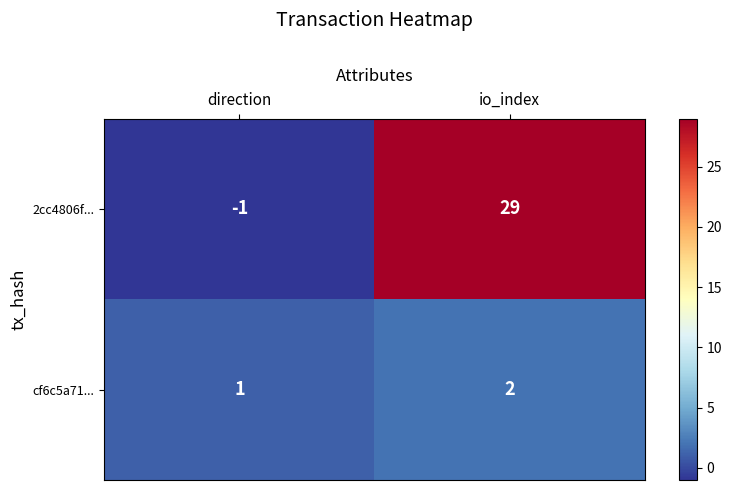

What is the difference between the highest and lowest values at io_index?

27